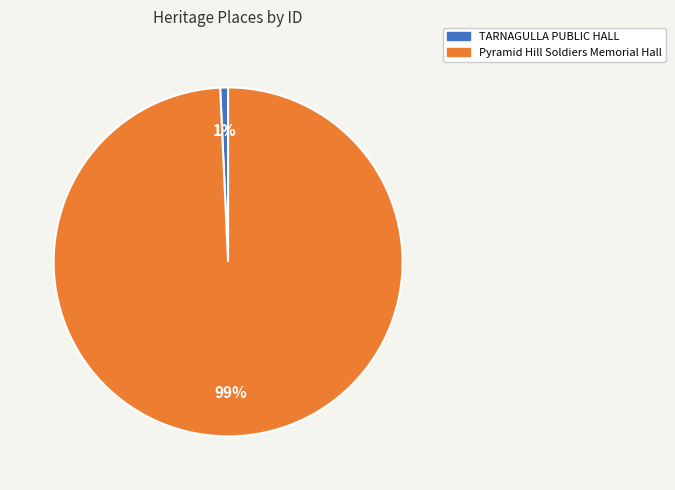

Is TARNAGULLA PUBLIC HALL the majority of the pie?

No